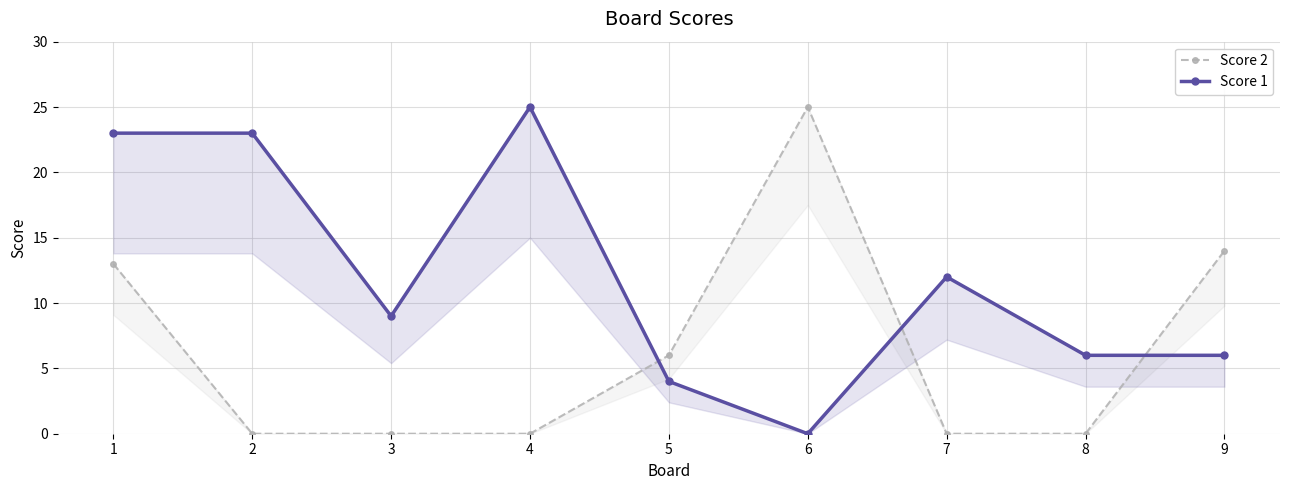

What is the difference between the second highest and minimum values in the Score 1 series?

23